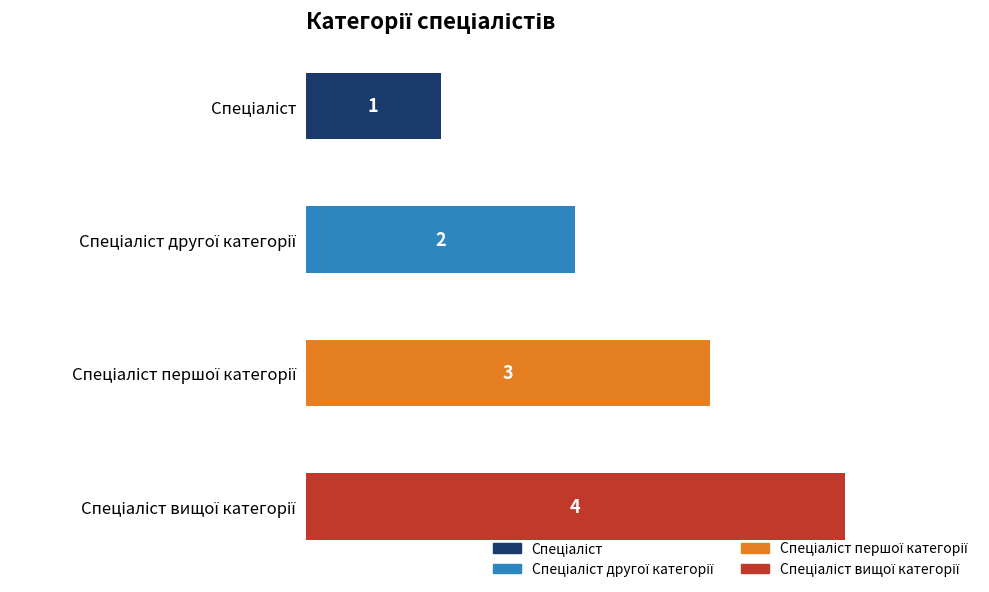

What is the difference between the second highest and minimum values?

2